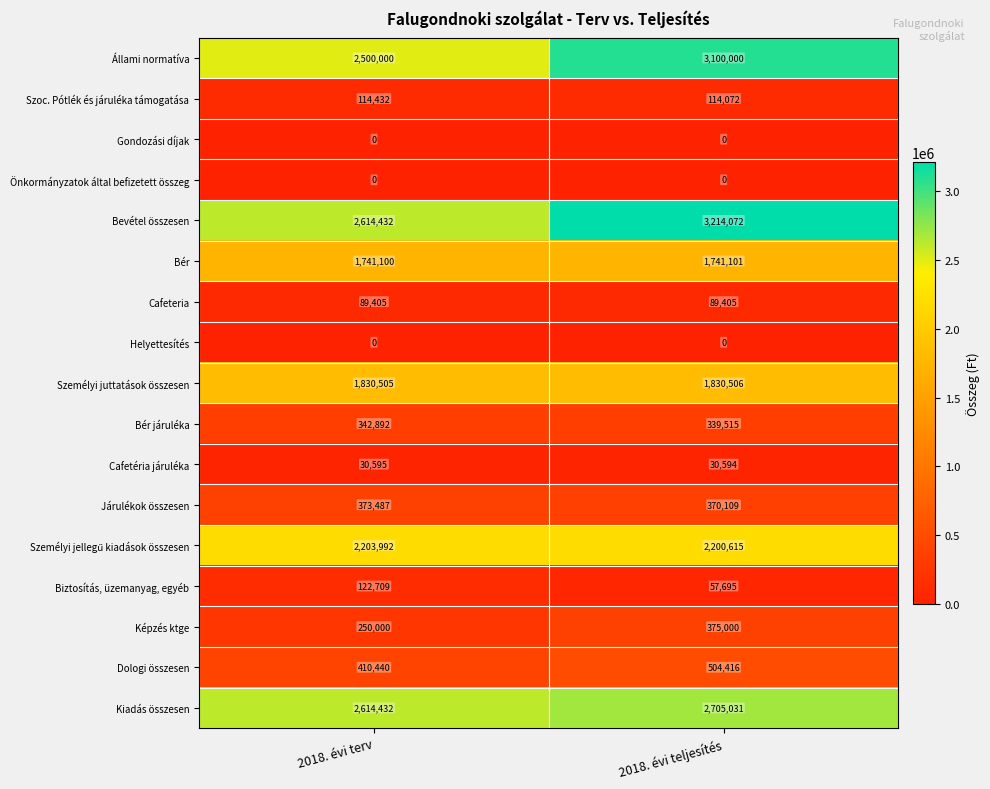

At which category is the sum across all series the highest?

2018. évi teljesítés